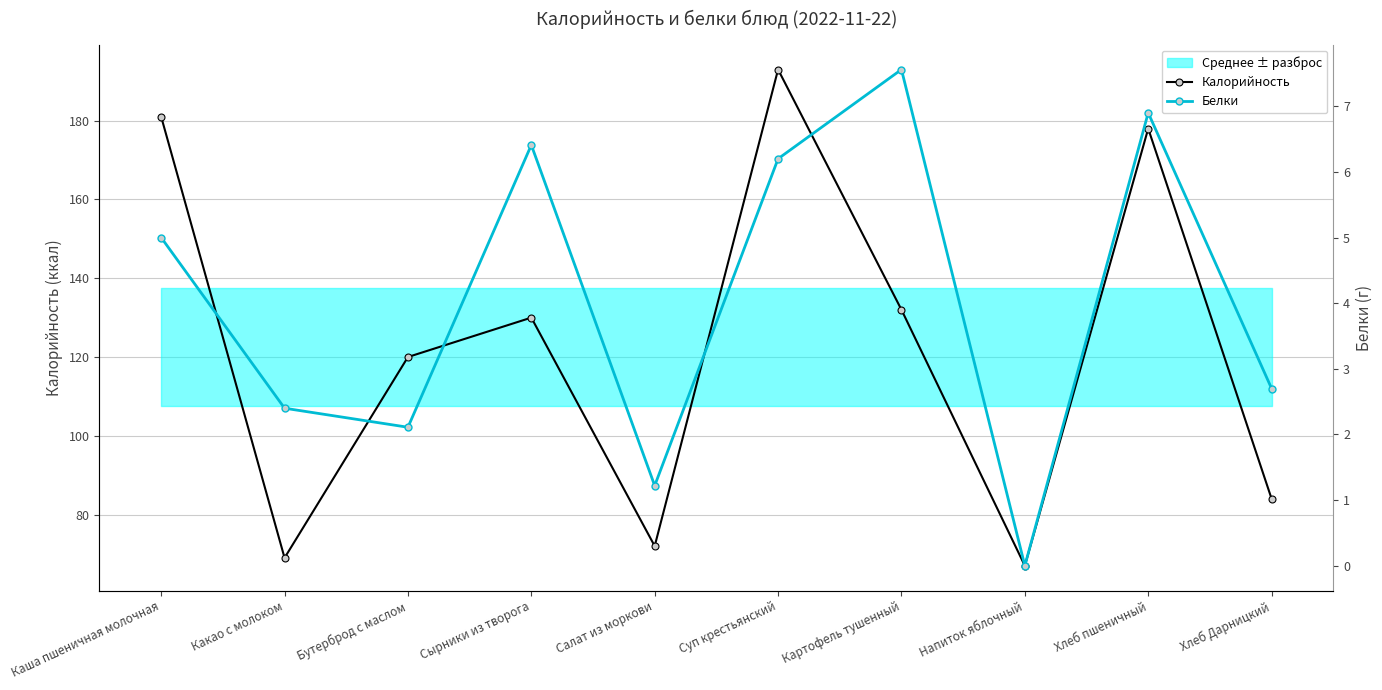

True or false: Белки and Калорийность intersect in this chart.

False